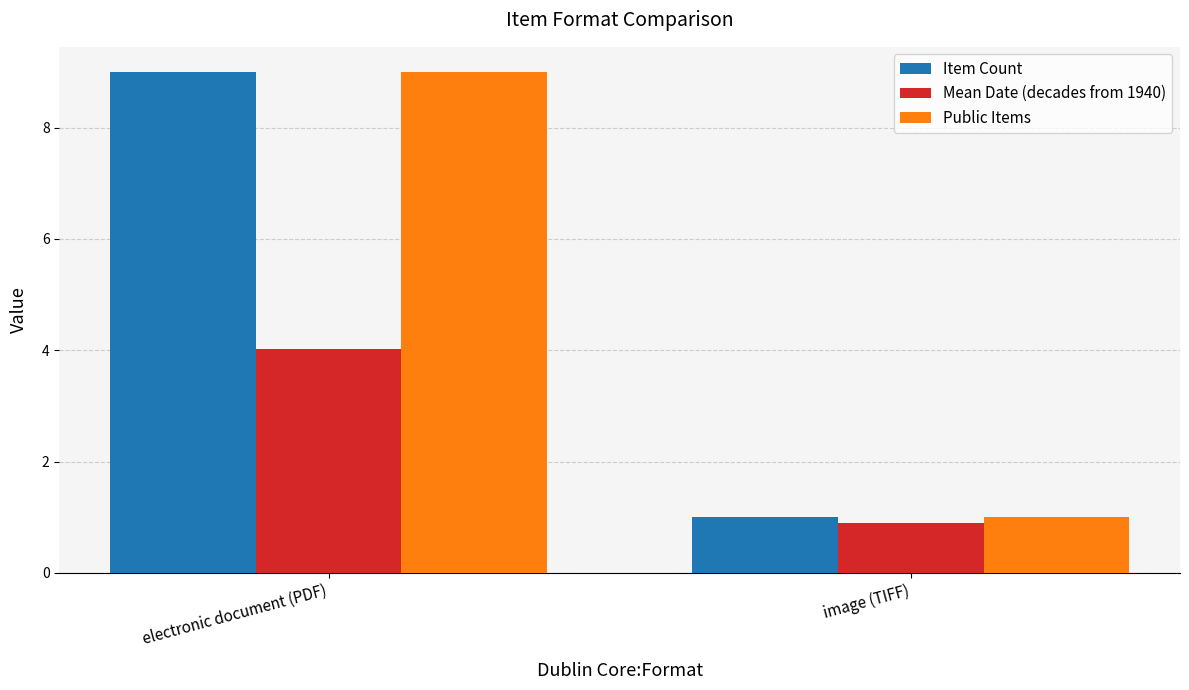

What is the value of the Public Items bar at the 1st from the left?

9.0